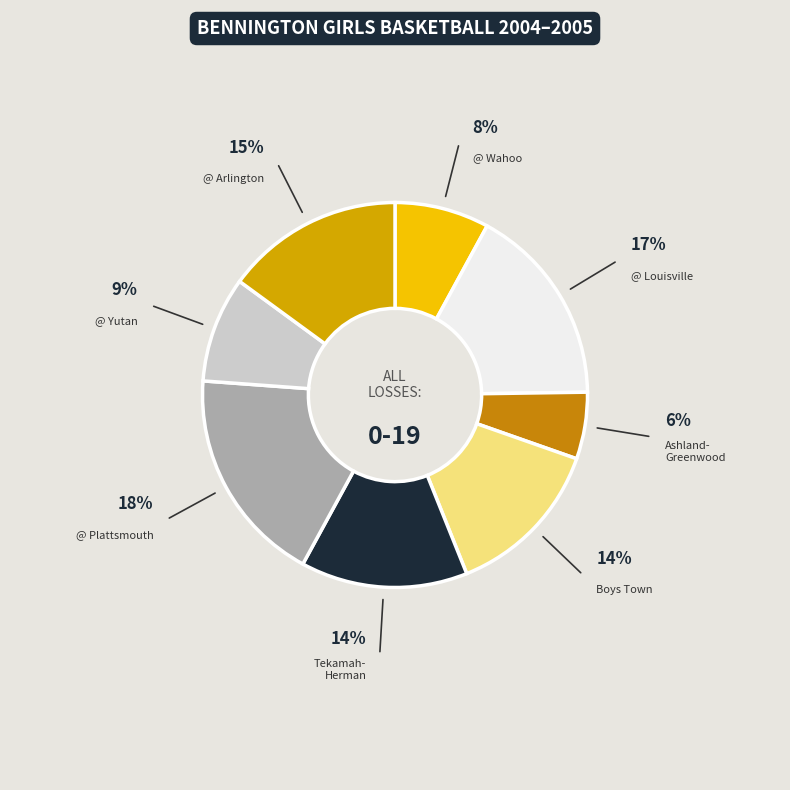

To the nearest percent, what is the combined percentage of @ Arlington and Ashland- Greenwood?

21%